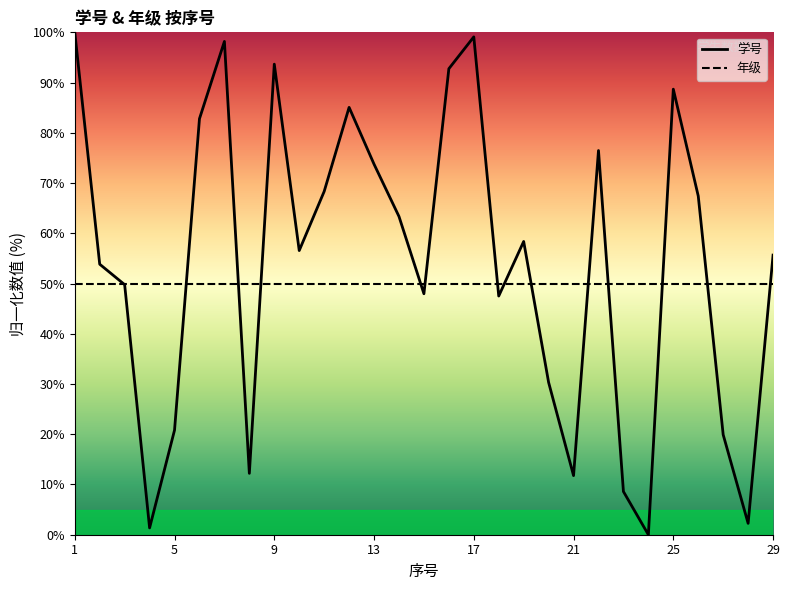

Which series has the largest range (max minus min)?

学号